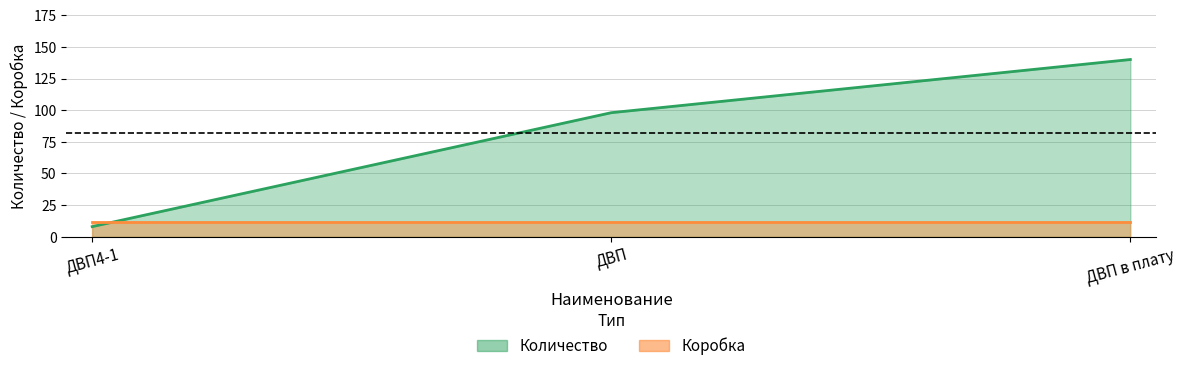

What is the sum of the values at ДВП and ДВП в плату?

238